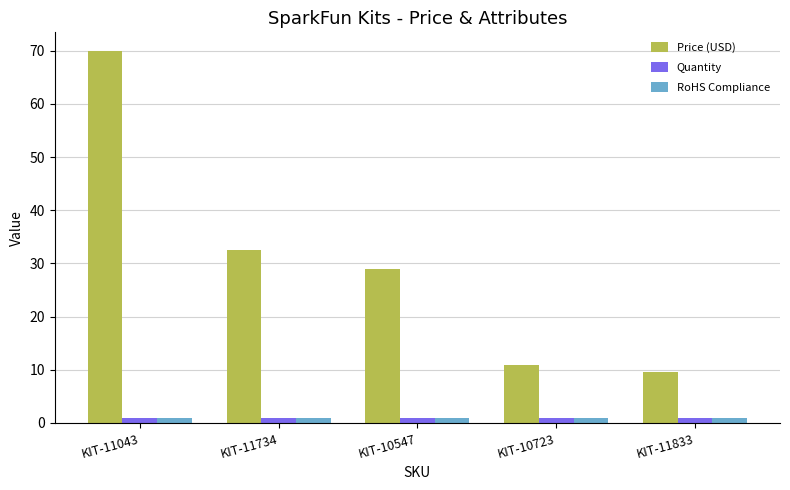

The value of Price (USD) at KIT-11043 is 92.8. True or false?

False